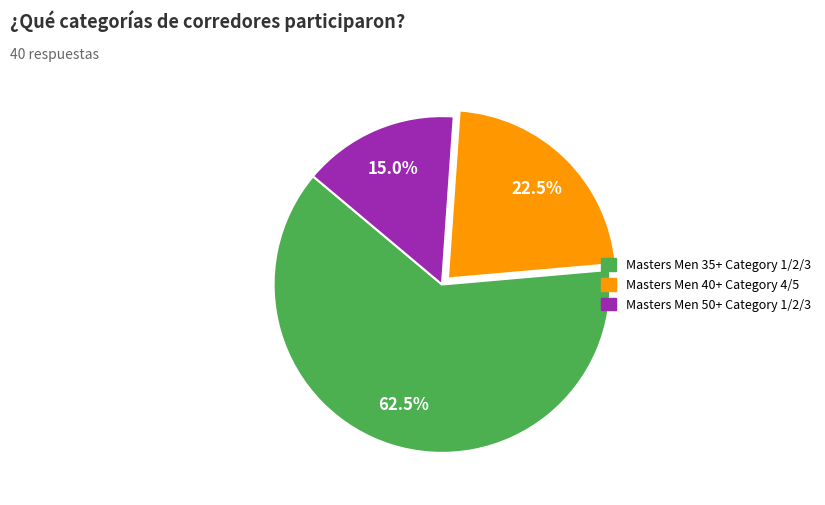

True or false: Masters Men 40+ Category 4/5 accounts for 35% of the total.

False